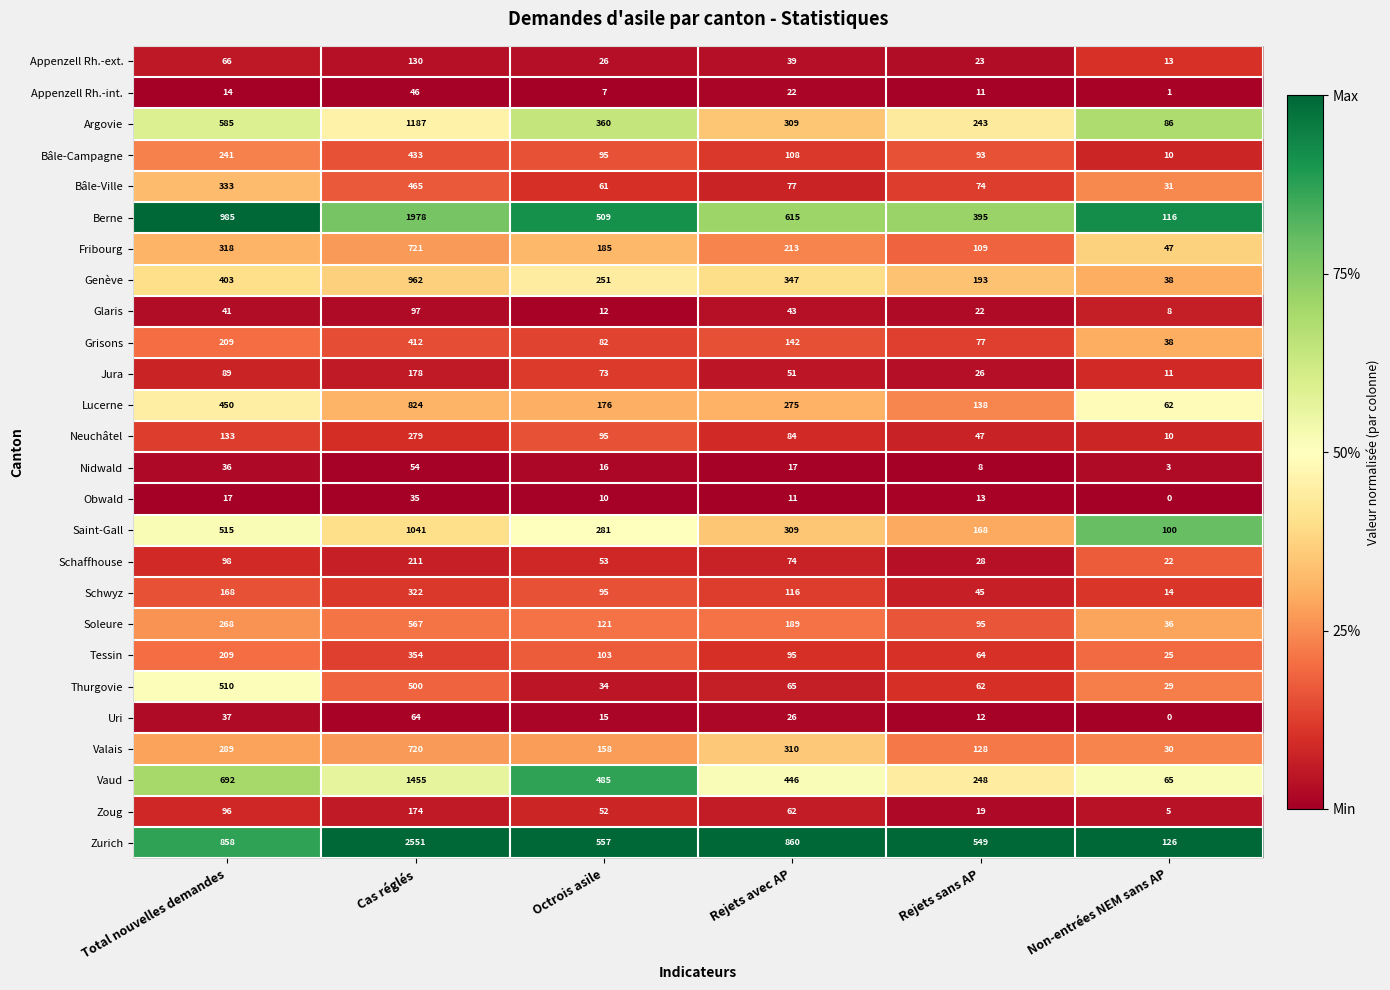

What is the maximum value shown in the chart?

2551